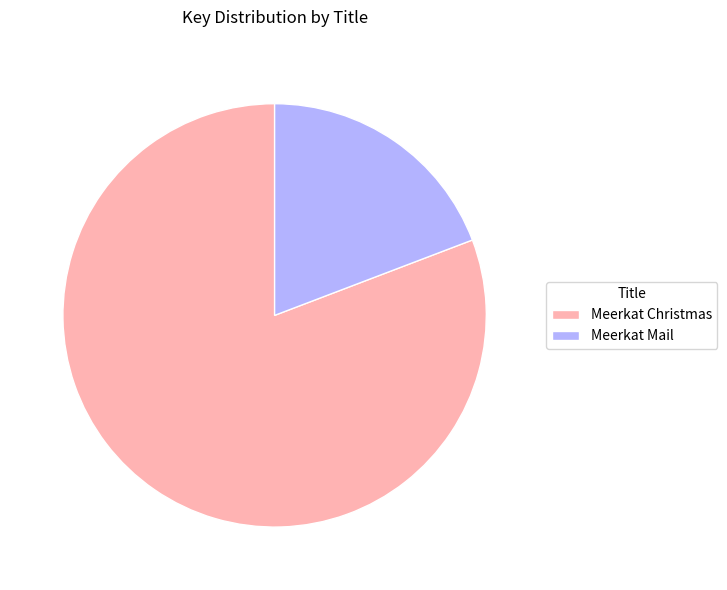

Is Meerkat Mail the majority of the pie?

No